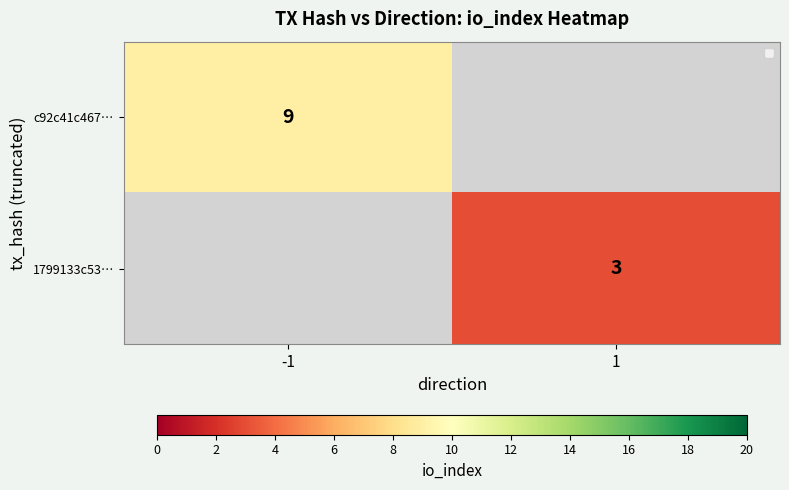

The 1799133c53… series shows 3 at 1. True or false?

True